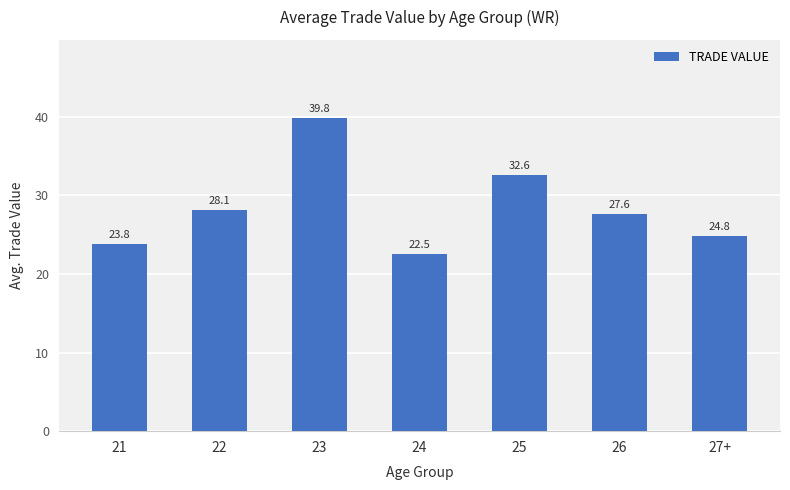

Rank the categories by value from highest to lowest.

23, 25, 22, 26, 27+, 21, 24